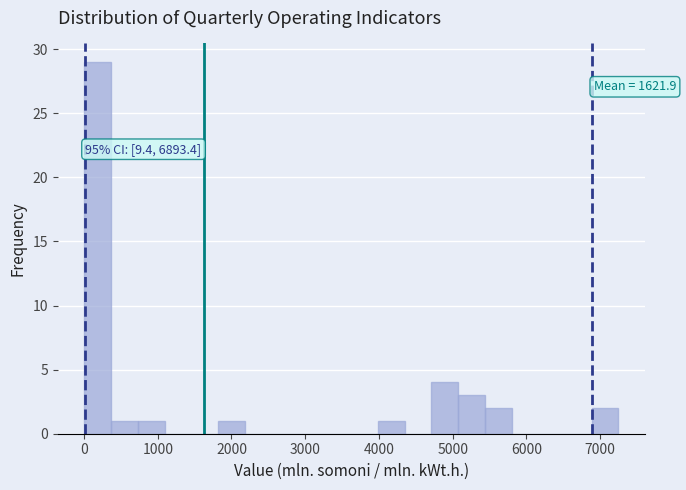

Around what value on the x-axis is the tallest bar? Give the approximate position of its centre, as read against the axis.

200